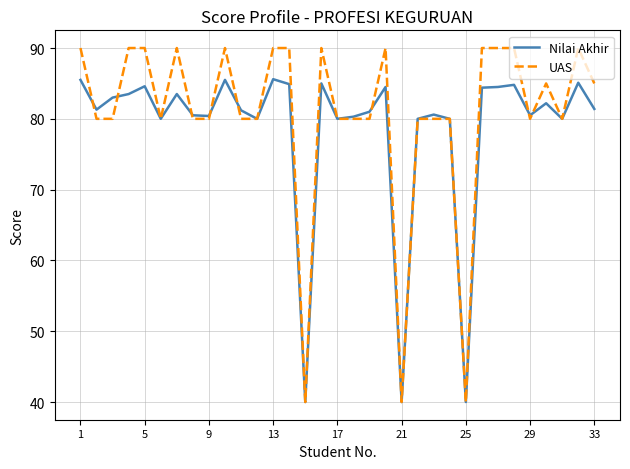

Which series has the widest spread of values?

UAS